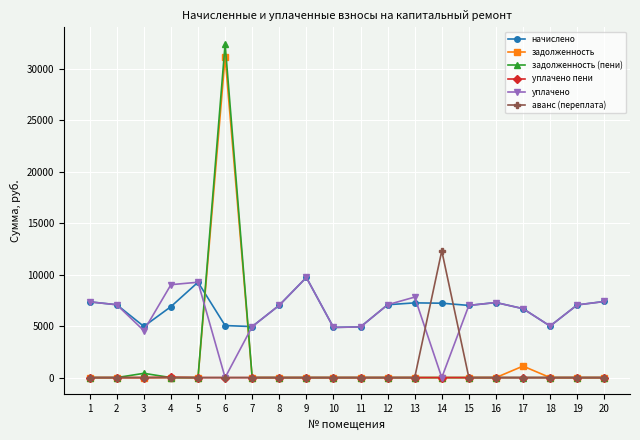

Which series ends up on top after the final intersection of начислено and задолженность (пени)?

начислено